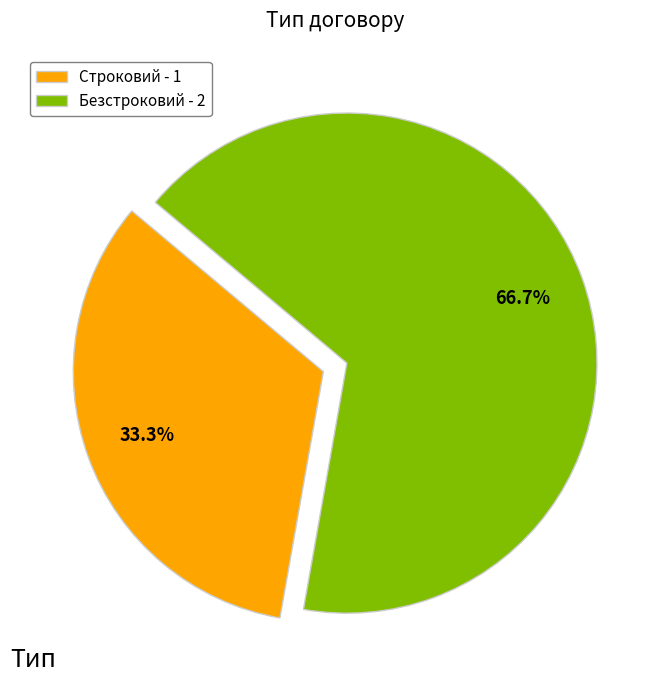

Is the sum of Безстроковий and Строковий greater than half?

Yes